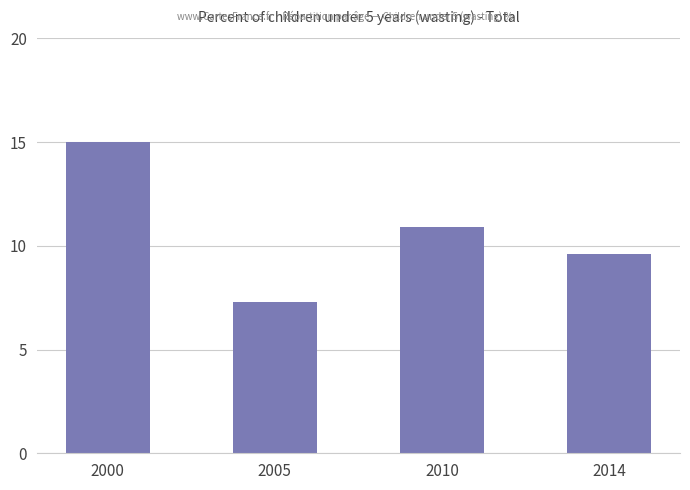

The value at 2005 is 7.3. True or false?

True